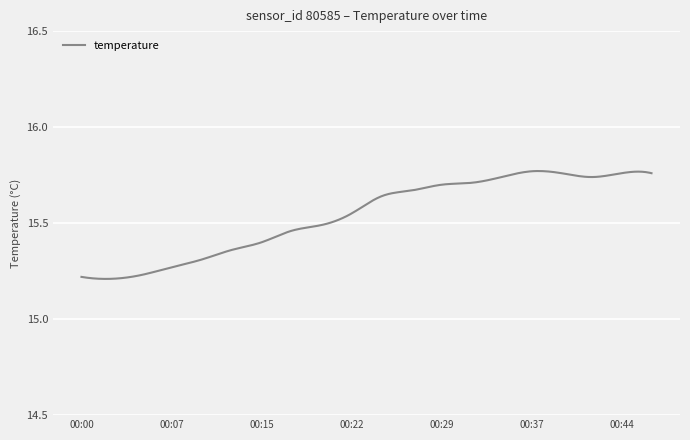

Reading left to right, transcribe all the data shown in this chart.

15.2	15.2	15.2	15.3	15.3	15.4	15.4	15.5	15.5	15.6	15.6	15.7	15.7	15.7	15.7	15.8	15.8	15.7	15.8	15.8